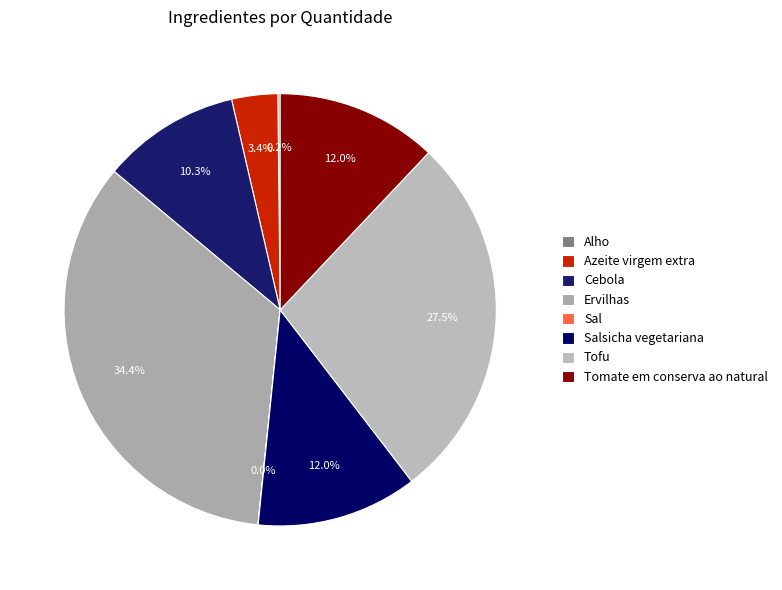

Rank the categories by value from highest to lowest.

Ervilhas, Tofu, Salsicha vegetariana, Tomate em conserva ao natural, Cebola, Azeite virgem extra, Alho, Sal